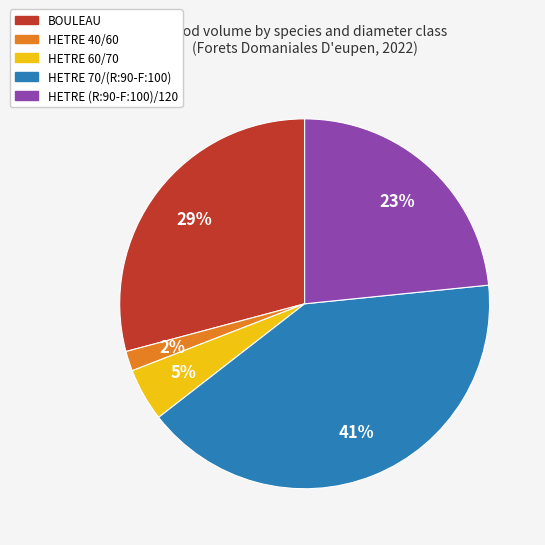

To the nearest percent, what is the combined percentage of HETRE (R:90-F:100)/120 and HETRE 70/(R:90-F:100)?

64%